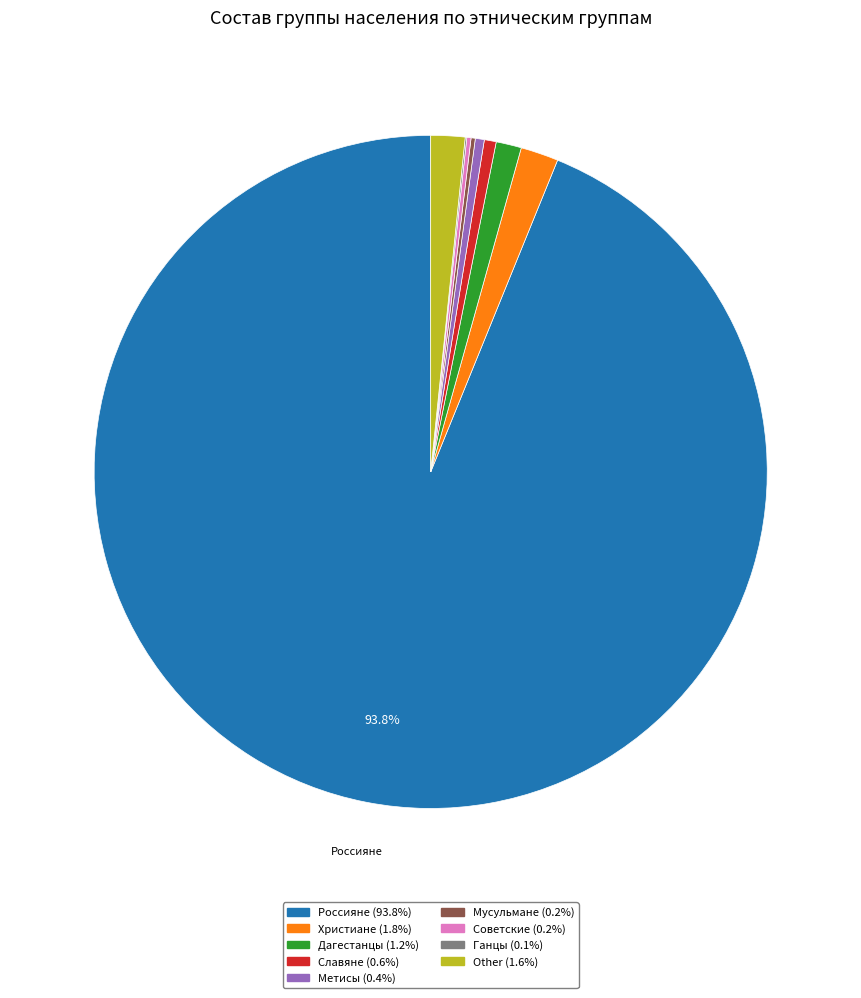

Which slice is the largest?

Россияне